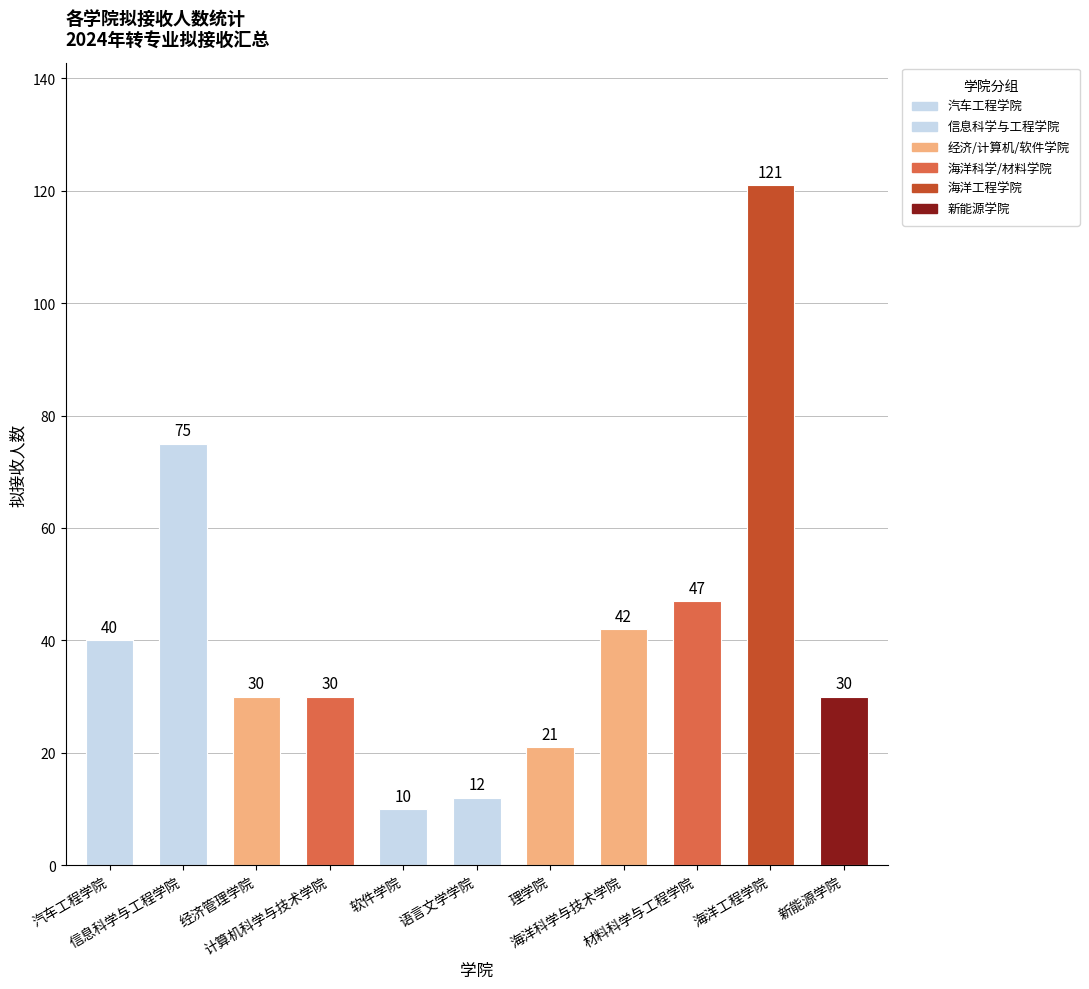

List the labels in order of value, largest first.

海洋工程学院, 信息科学与工程学院, 材料科学与工程学院, 海洋科学与技术学院, 汽车工程学院, 经济管理学院, 计算机科学与技术学院, 新能源学院, 理学院, 语言文学学院, 软件学院